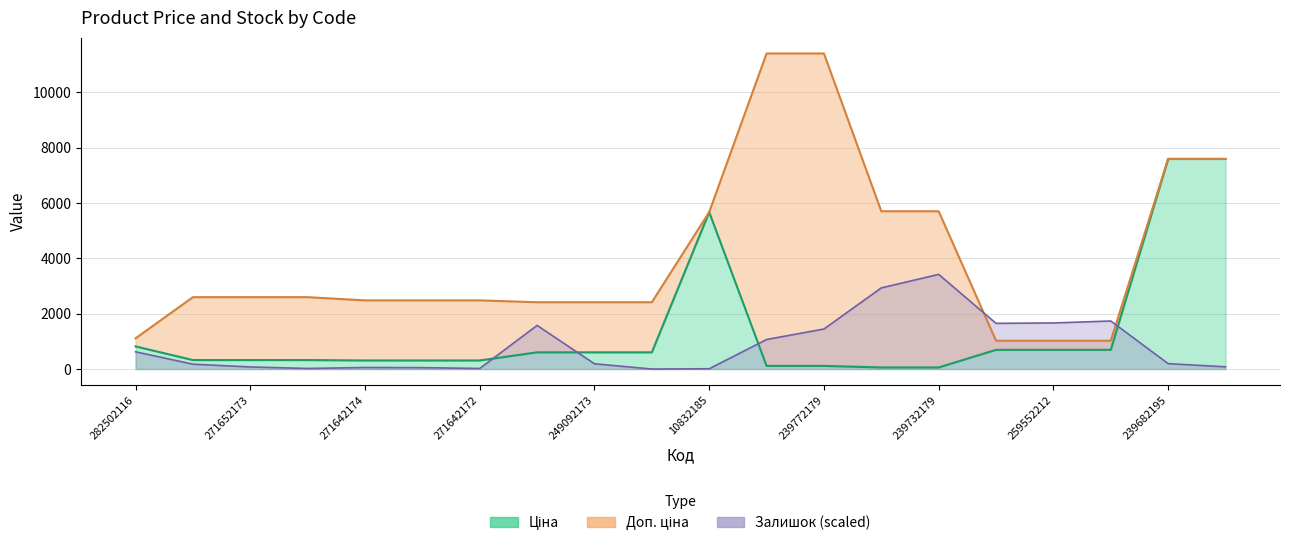

List the series in order of their overall mean, highest first.

Доп. ціна, Ціна, Залишок